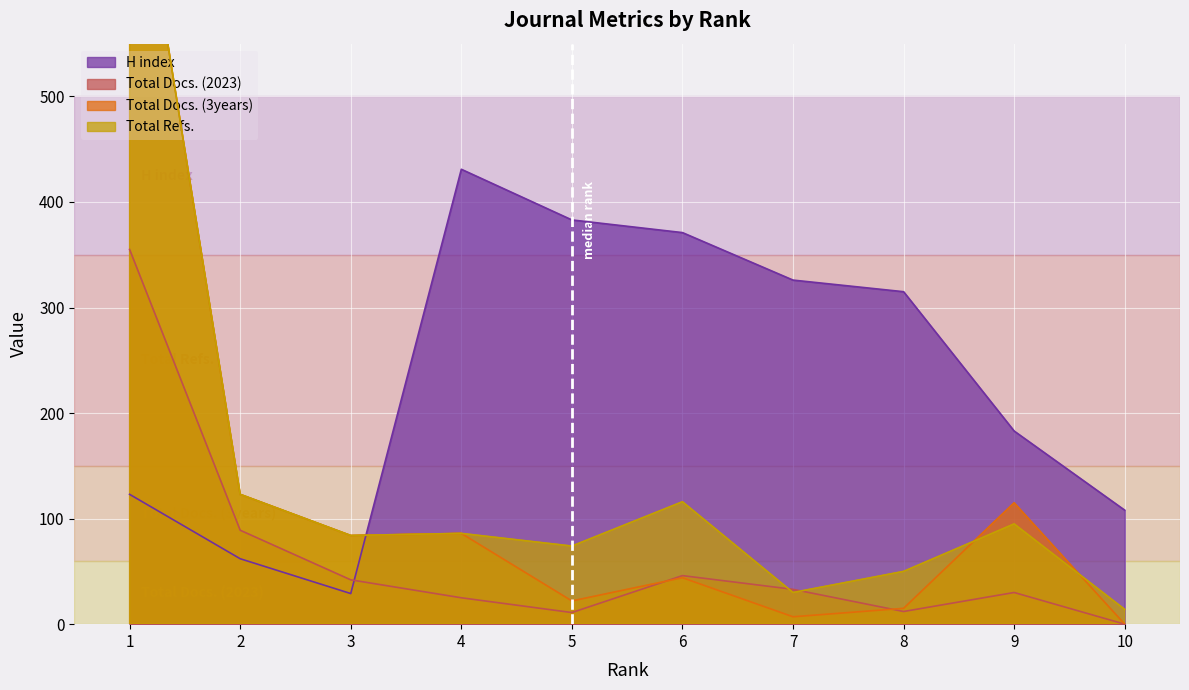

Is the value of Total Docs. (2023) at 8 greater than the value of Total Docs. (3years) at 9?

No